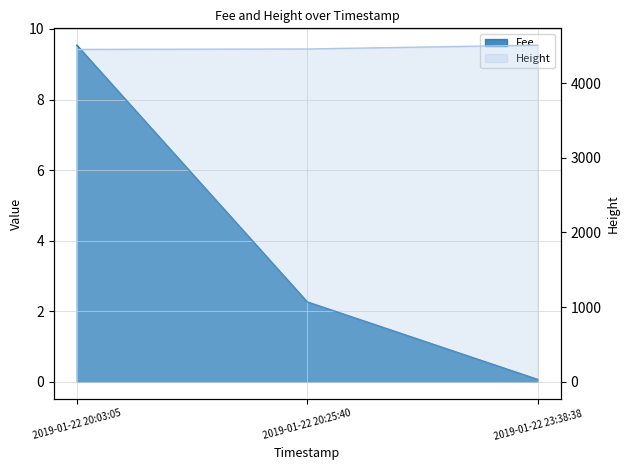

What is the smallest value displayed?

0.1